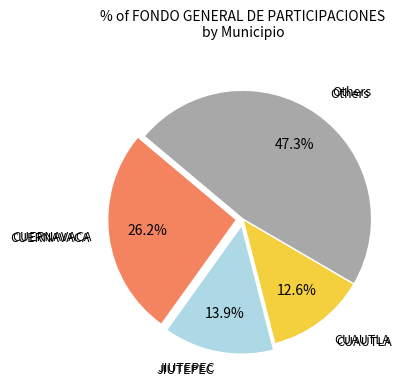

Does any single category account for the majority?

No